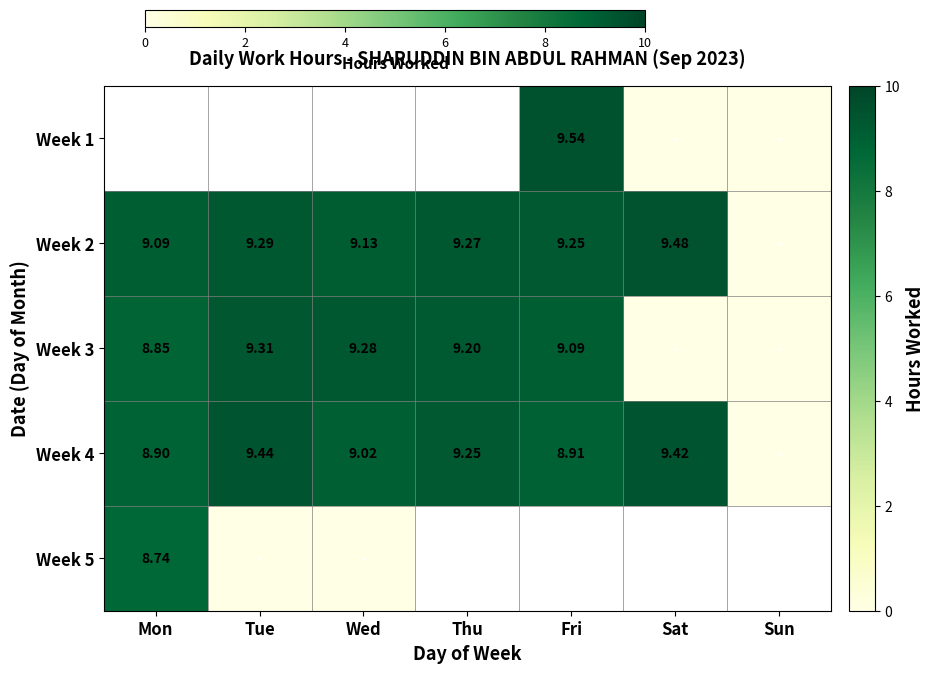

True or false: Week 1 has a value of 13.3 at Fri.

False